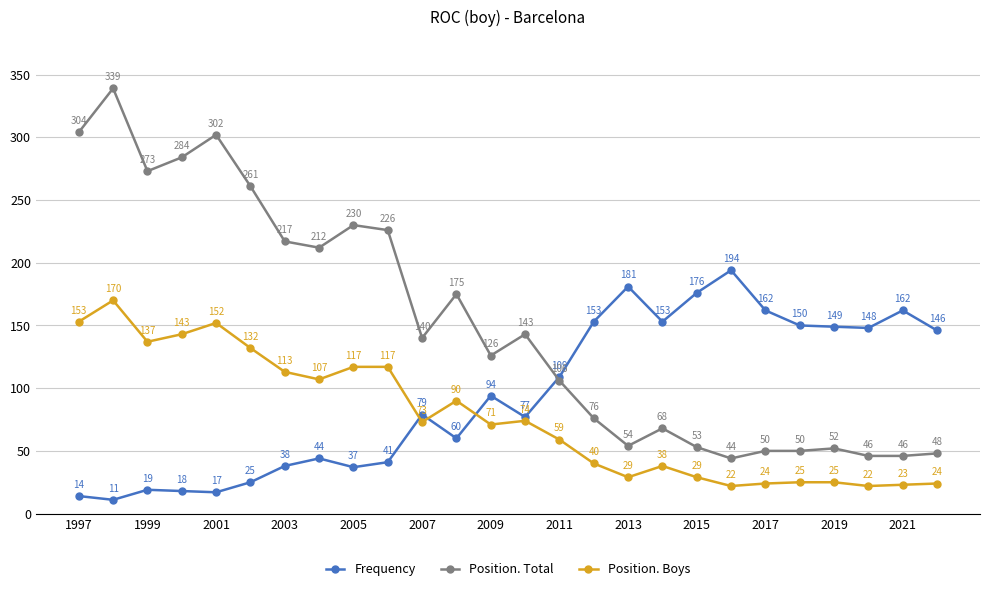

Rank the series by their maximum value, from highest to lowest.

Position. Total, Frequency, Position. Boys